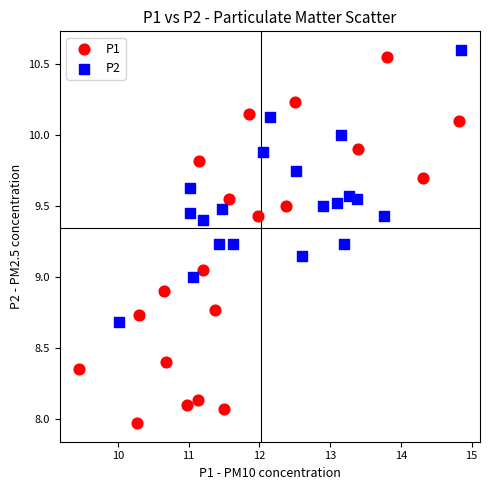

Which series has the widest spread of Y values?

P1